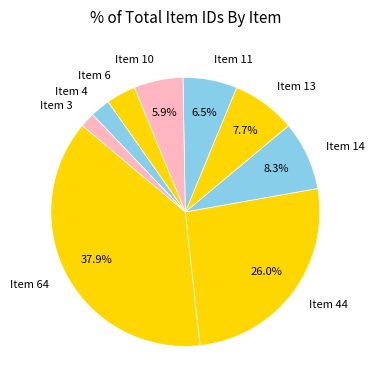

Which slice is the largest?

Item 64